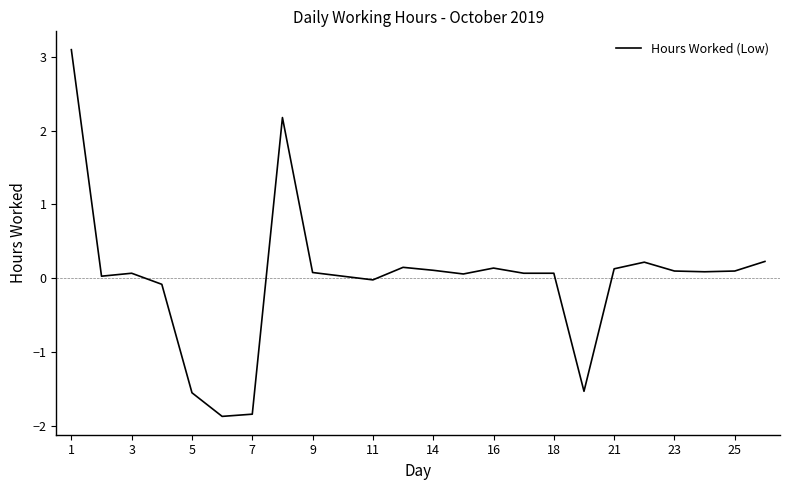

What is the difference between the maximum and minimum values?

5.0